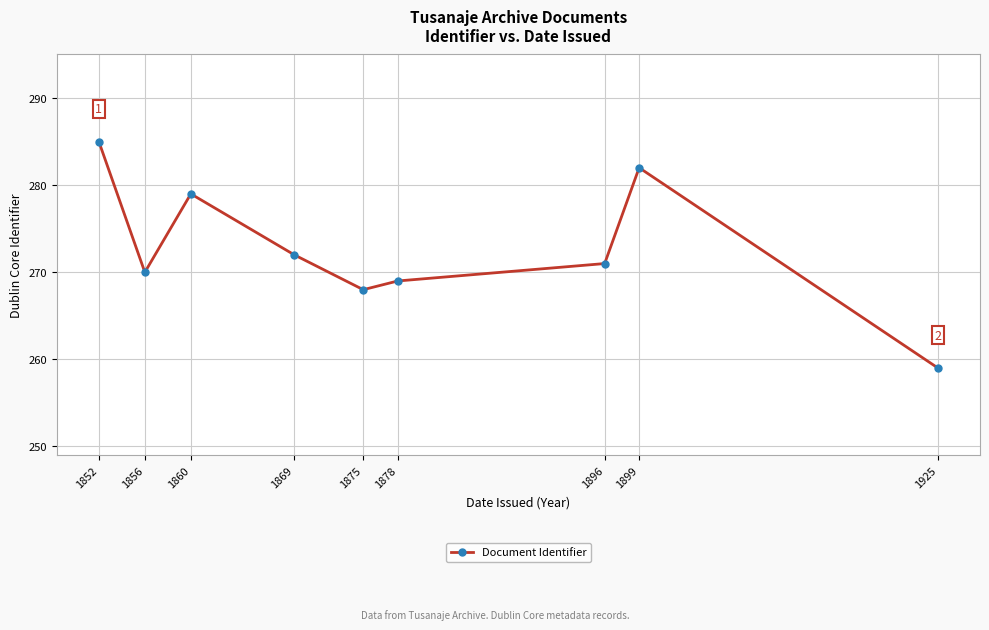

What is the change in value from 1860 to 1878?

-10